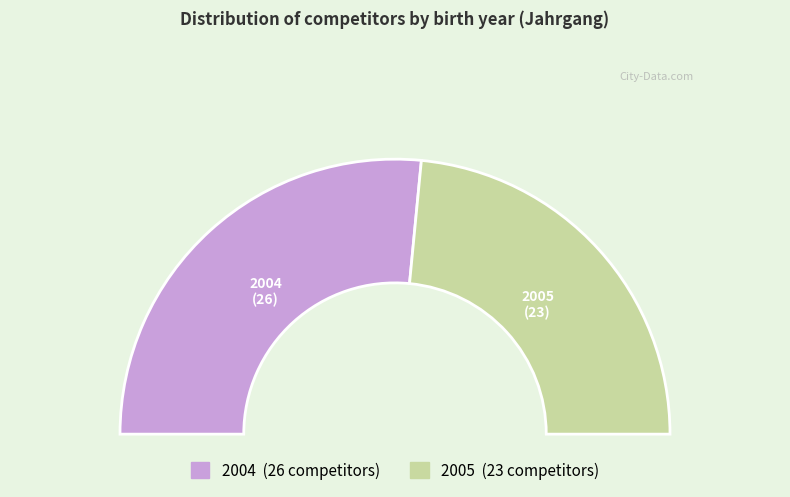

Which slice is the smallest?

2005